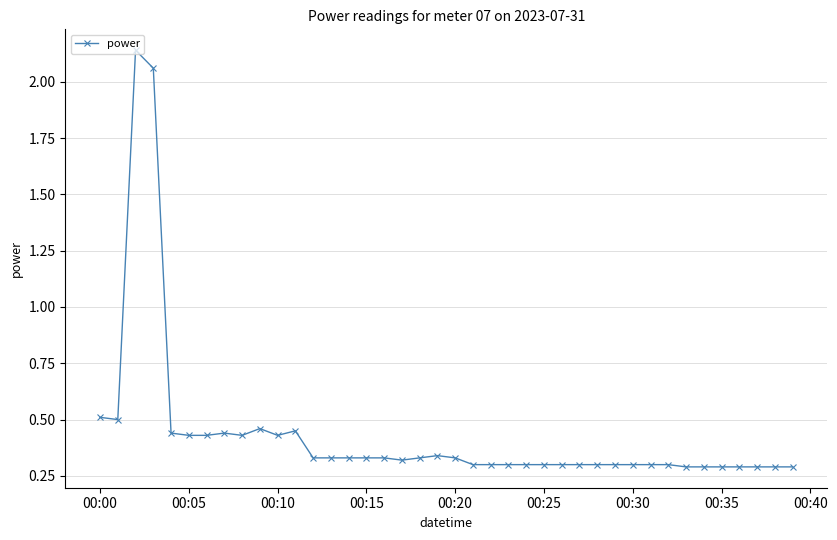

True or false: there are more than 1 points higher than both neighbors.

True